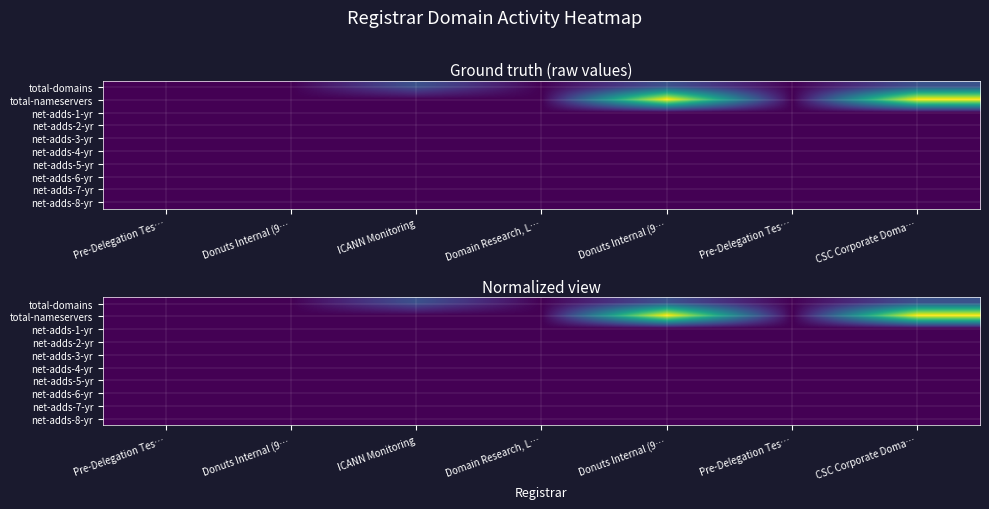

Rank the series by their maximum value, from lowest to highest.

net-adds-1-yr, net-adds-2-yr, net-adds-3-yr, net-adds-4-yr, net-adds-5-yr, net-adds-6-yr, net-adds-7-yr, net-adds-8-yr, total-domains, total-nameservers